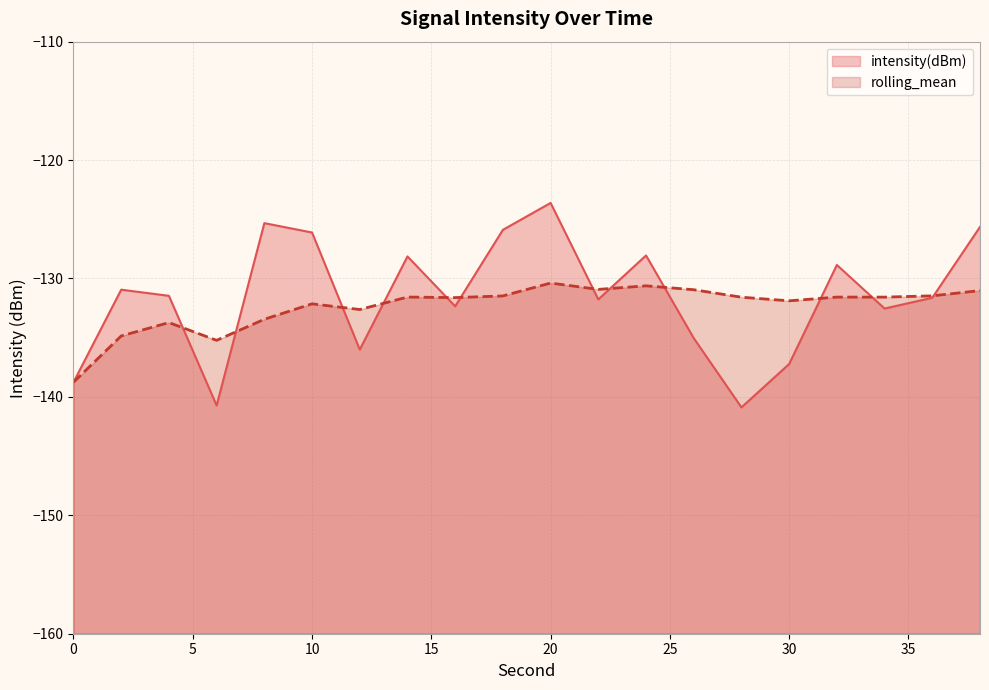

At which label does intensity(dBm) reach its minimum?

28